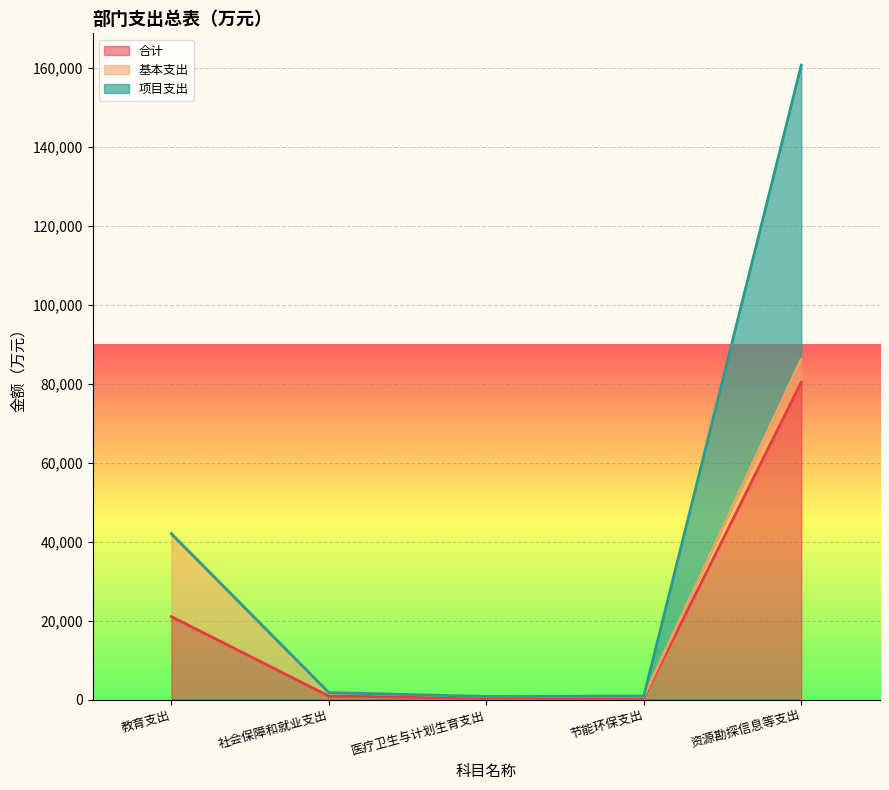

At 节能环保支出, list the series in order from smallest to largest.

项目支出, 基本支出, 合计